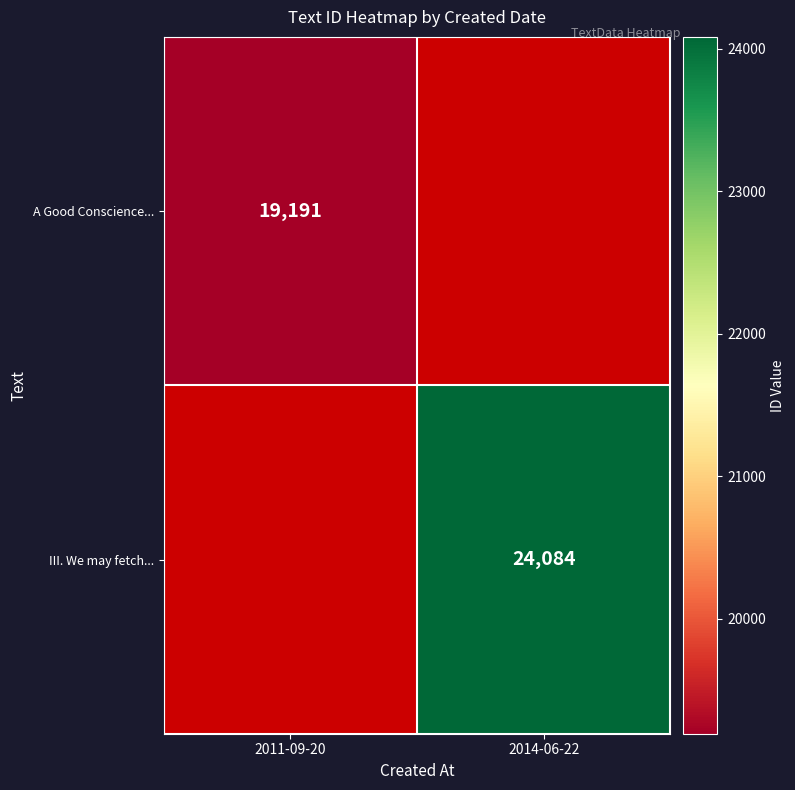

Is the value of A Good Conscience... at 2011-09-20 greater than the value of III. We may fetch... at 2014-06-22?

No